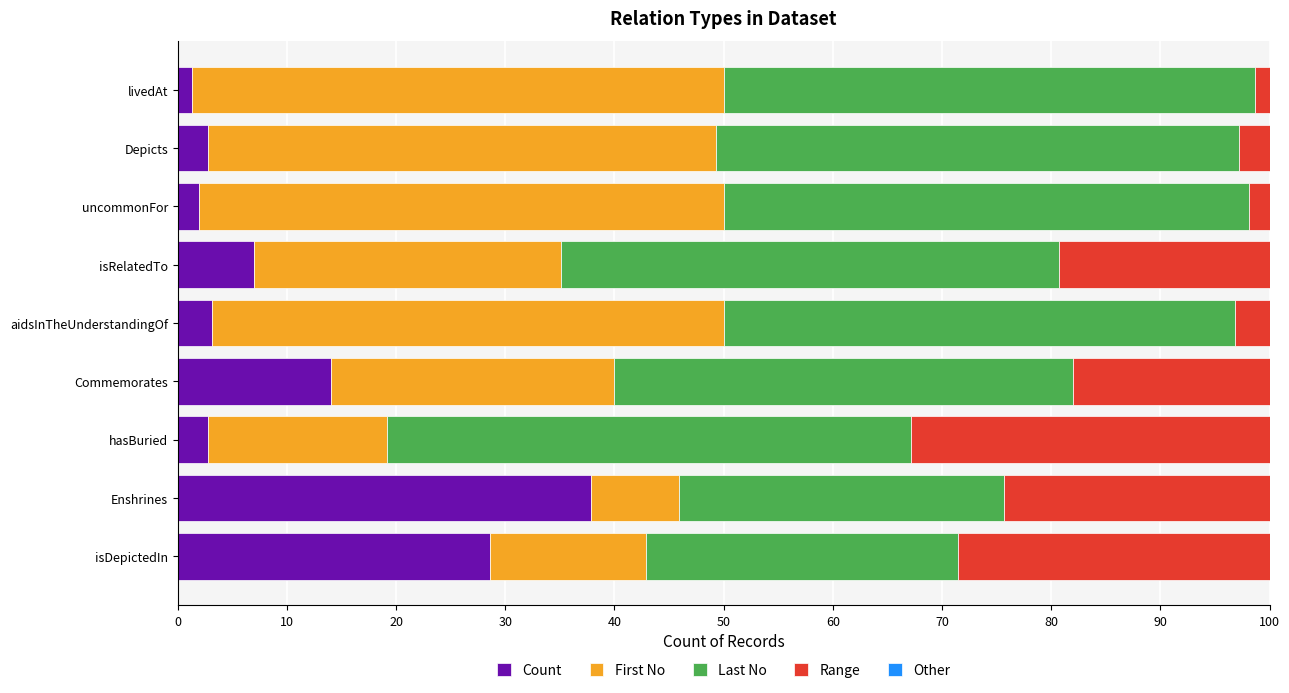

What is the total value across all series at Commemorates?

100.0